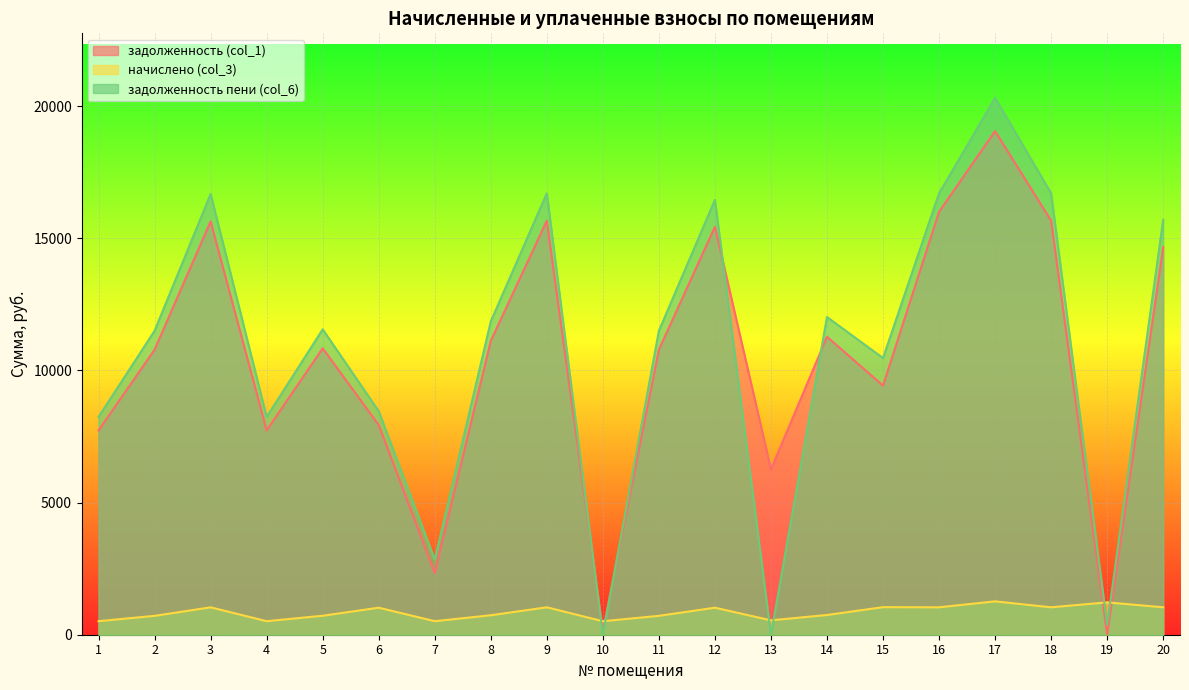

What is the value of the начислено (col_3) point at the 1st from the left?

512.0